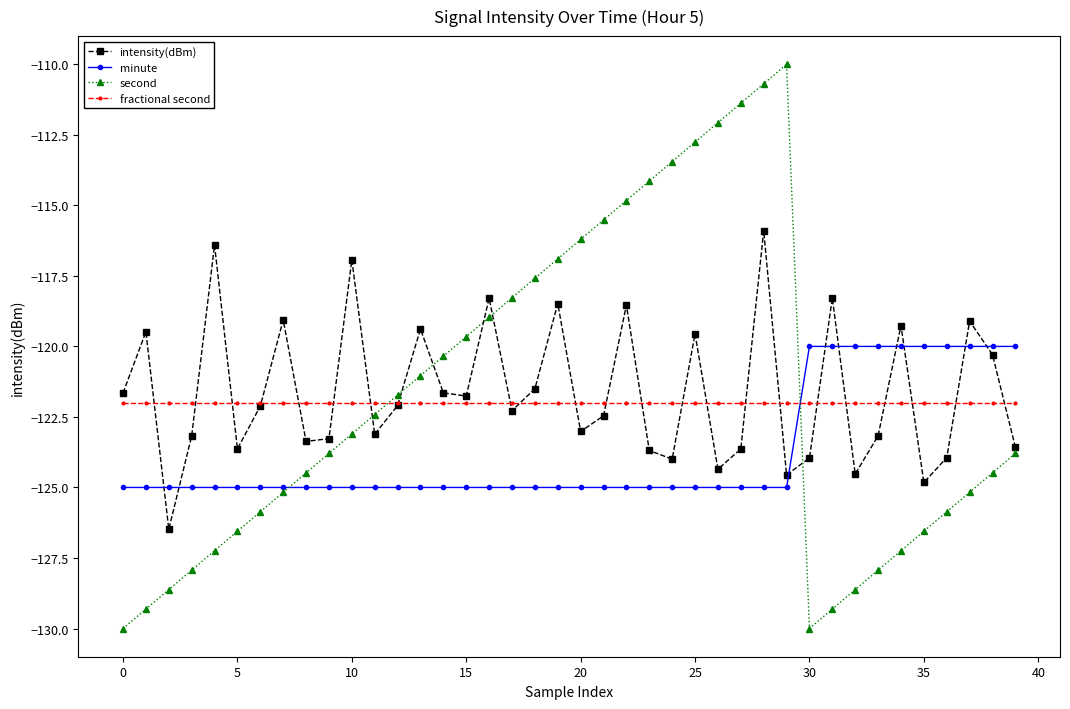

Which series has the largest range (max minus min)?

second